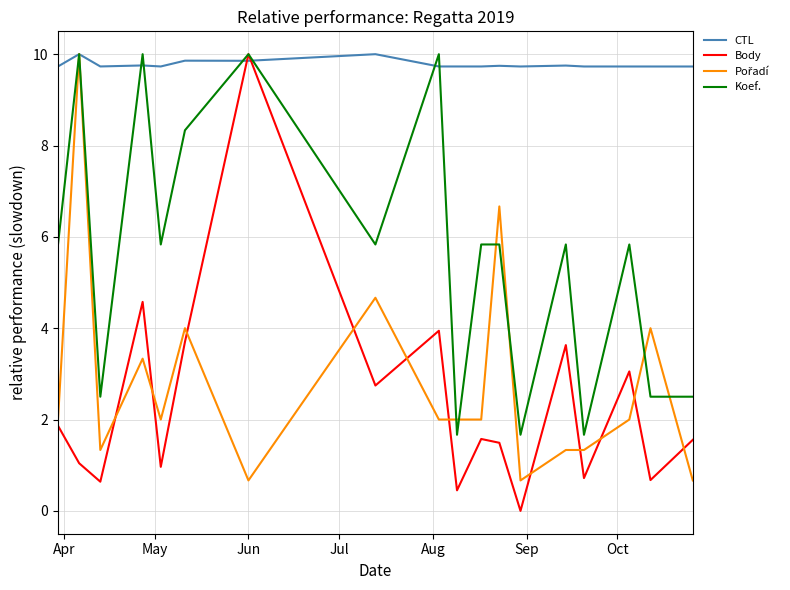

What is the maximum value shown in the chart?

10.0